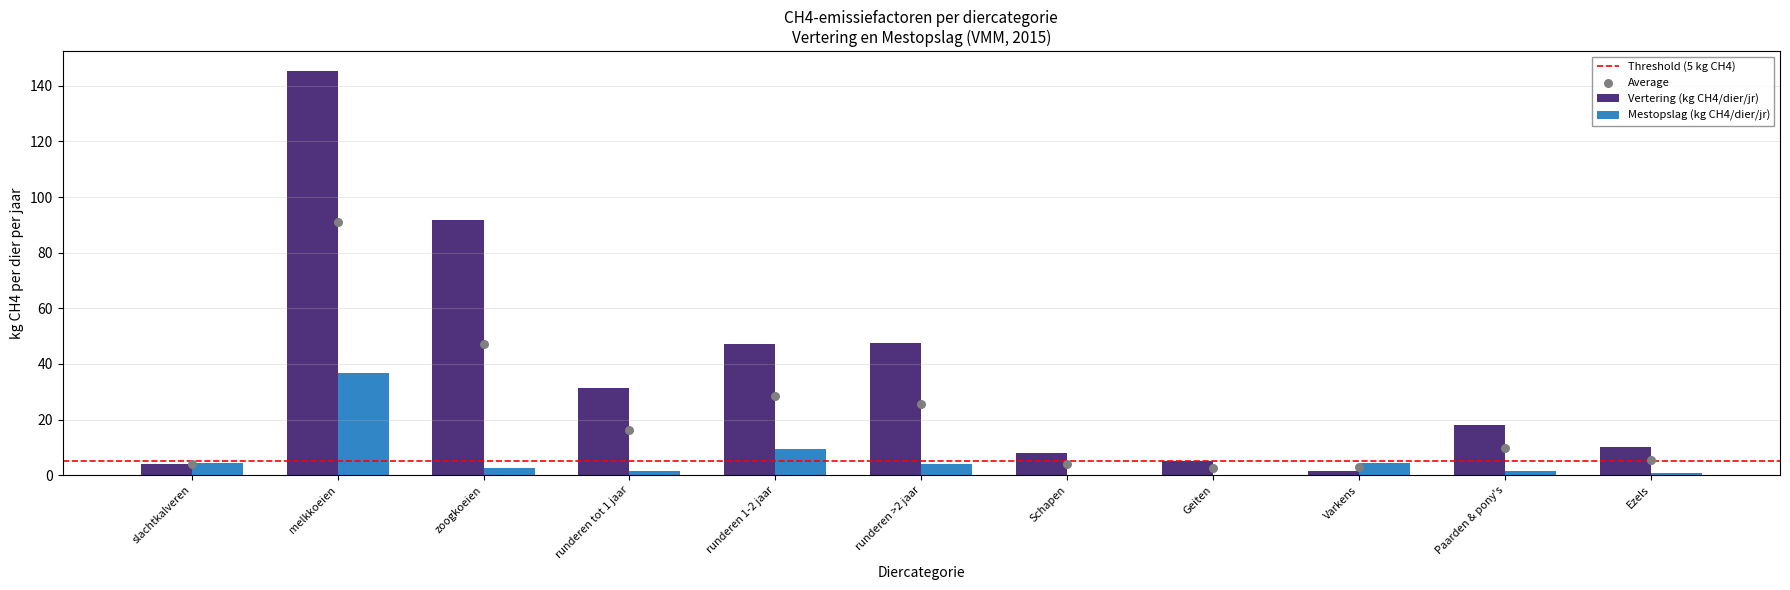

At which category is the sum across all series the highest?

melkkoeien